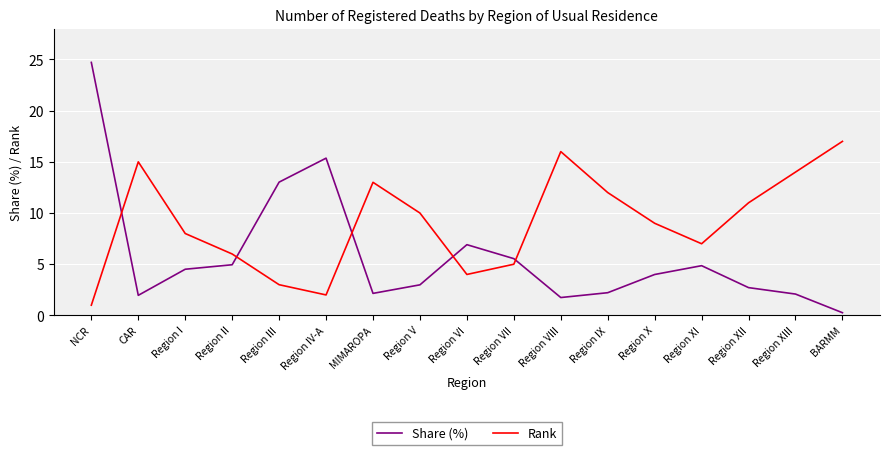

Is the value of Rank at Region II greater than the value of Share (%) at Region XIII?

Yes